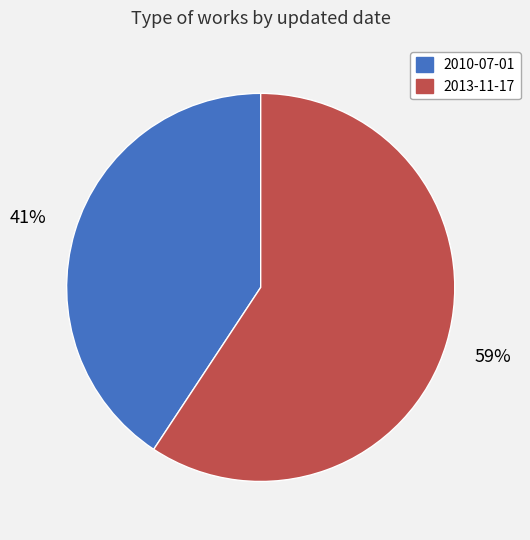

Is there any slice that represents more than half of the pie?

Yes